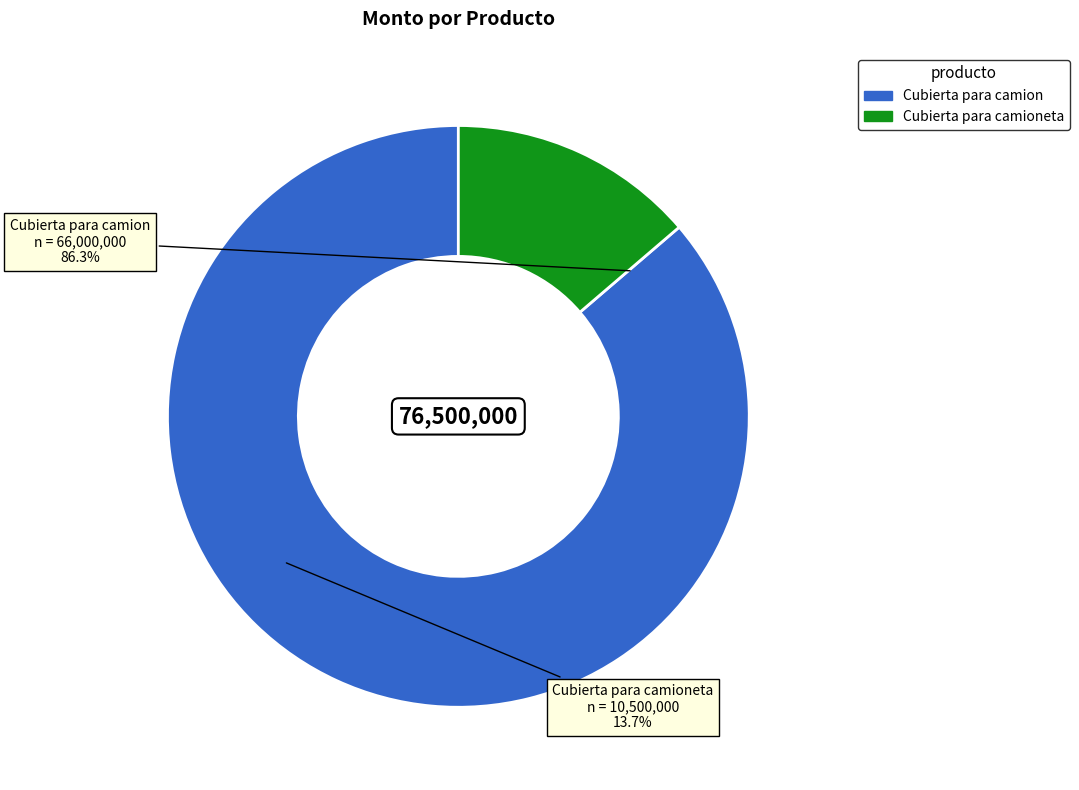

True or false: Cubierta para camioneta accounts for 14% of the total.

True